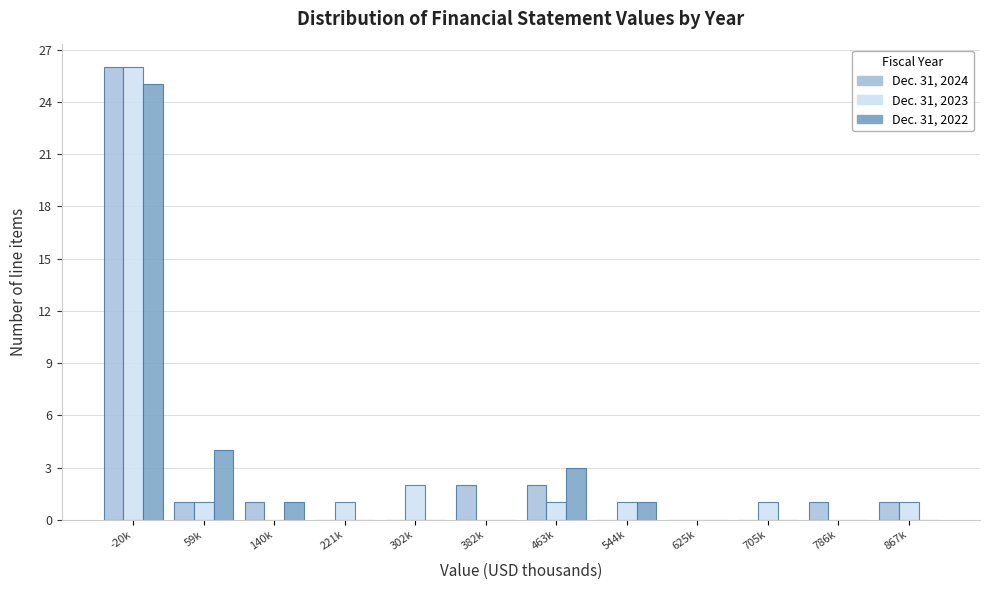

At which label is Dec. 31, 2022 closest to 12?

59k